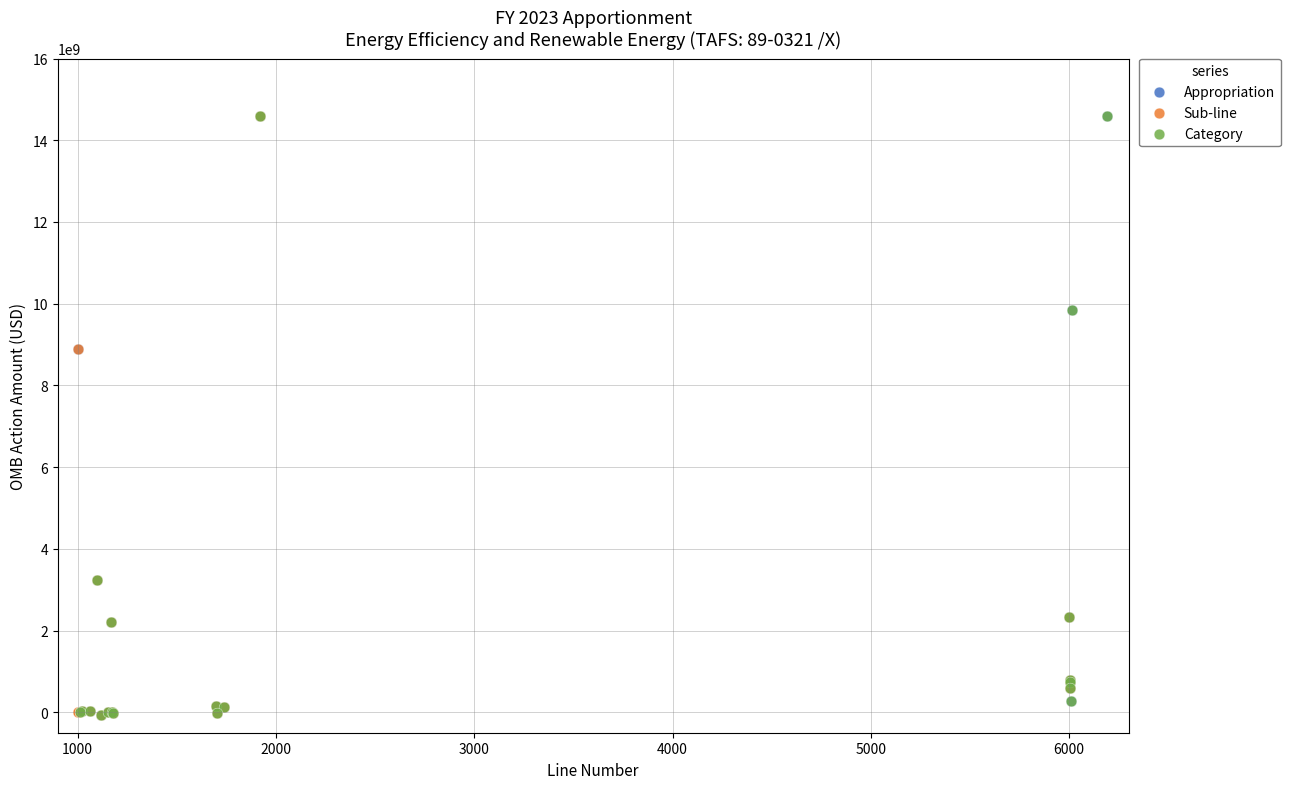

What are all the series names shown in the legend?

Appropriation, Sub-line, Category